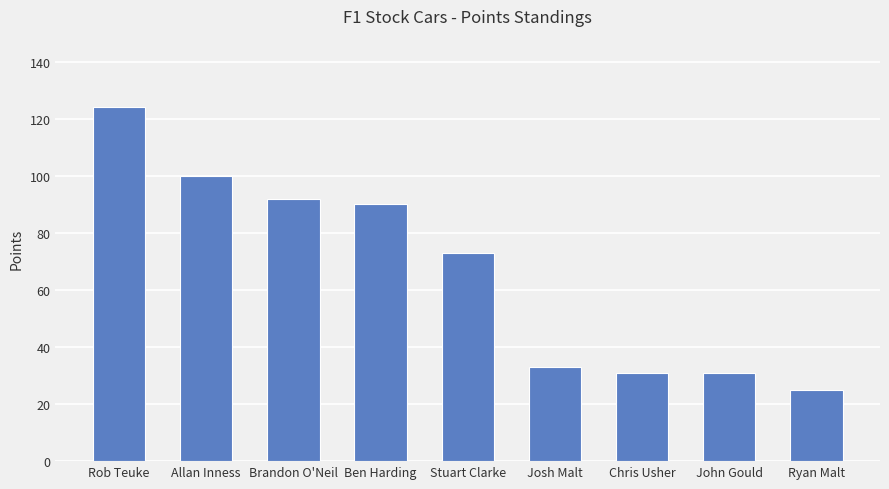

Where does the data first go above 73?

Rob Teuke